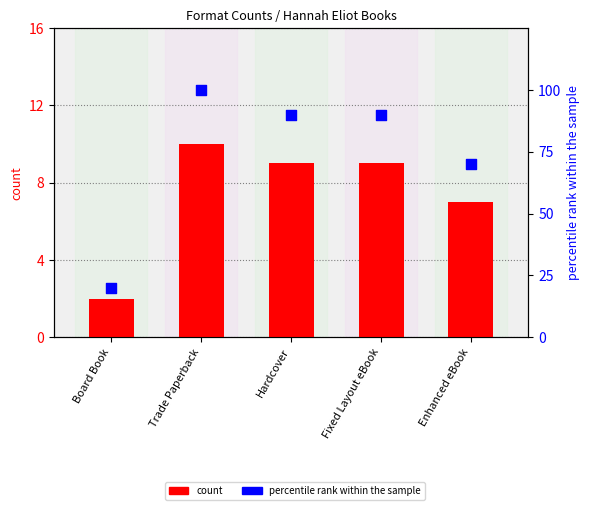

At how many categories does at least one series exceed 28?

4